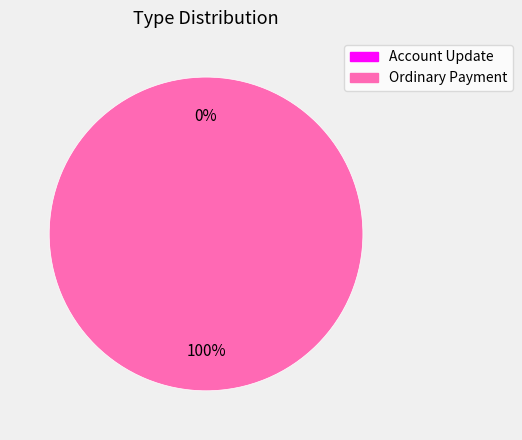

What is the largest slice in the pie chart?

Ordinary Payment